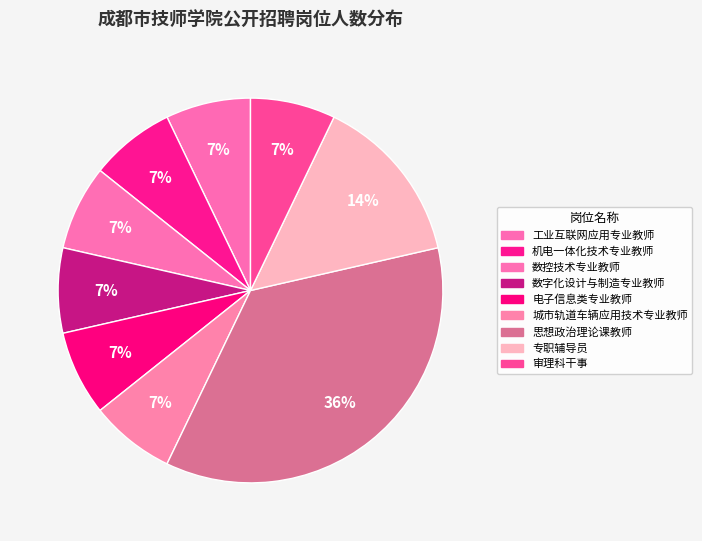

Is it true that 审理科干事 is 1% of the pie?

False